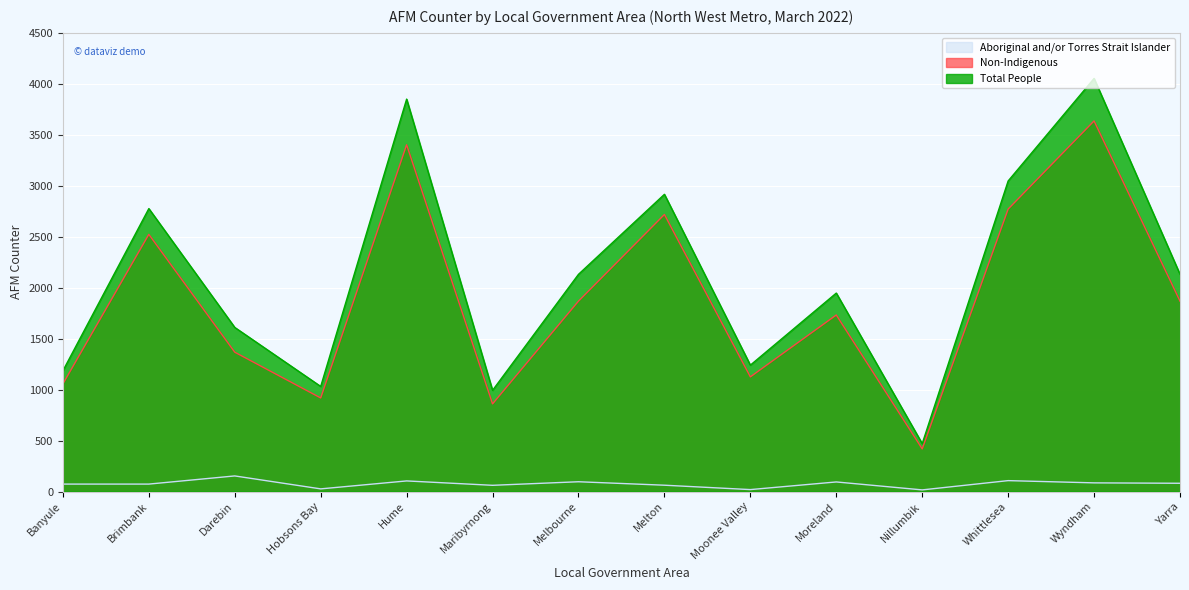

Reading left to right, what are all the values shown in this chart?

Aboriginal and/or Torres Strait Islander: Banyule=73	Brimbank=73	Darebin=153	Hobsons Bay=26	Hume=104	Maribyrnong=61	Melbourne=96	Melton=62	Moonee Valley=19	Moreland=94	Nillumbik=16	Whittlesea=107	Wyndham=85	Yarra=81
Non-Indigenous: Banyule=1056	Brimbank=2523	Darebin=1367	Hobsons Bay=918	Hume=3402	Maribyrnong=860	Melbourne=1868	Melton=2718	Moonee Valley=1125	Moreland=1732	Nillumbik=418	Whittlesea=2771	Wyndham=3636	Yarra=1868
Total People: Banyule=1185	Brimbank=2776	Darebin=1610	Hobsons Bay=1031	Hume=3850	Maribyrnong=993	Melbourne=2131	Melton=2916	Moonee Valley=1240	Moreland=1947	Nillumbik=470	Whittlesea=3047	Wyndham=4053	Yarra=2131